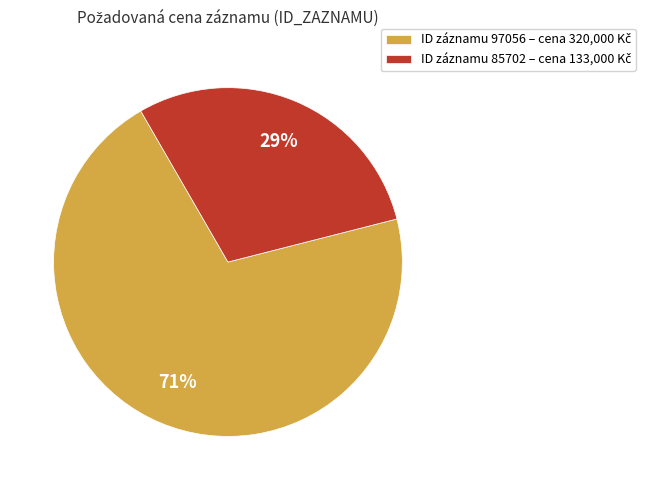

Is there any slice that represents more than half of the pie?

Yes